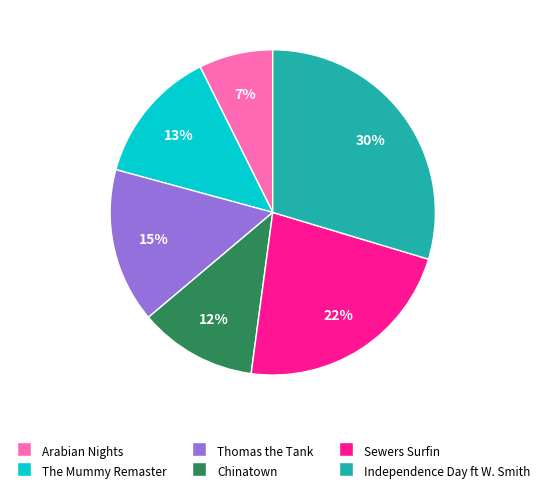

To the nearest percent, what is the combined percentage of Chinatown and Thomas the Tank?

27%